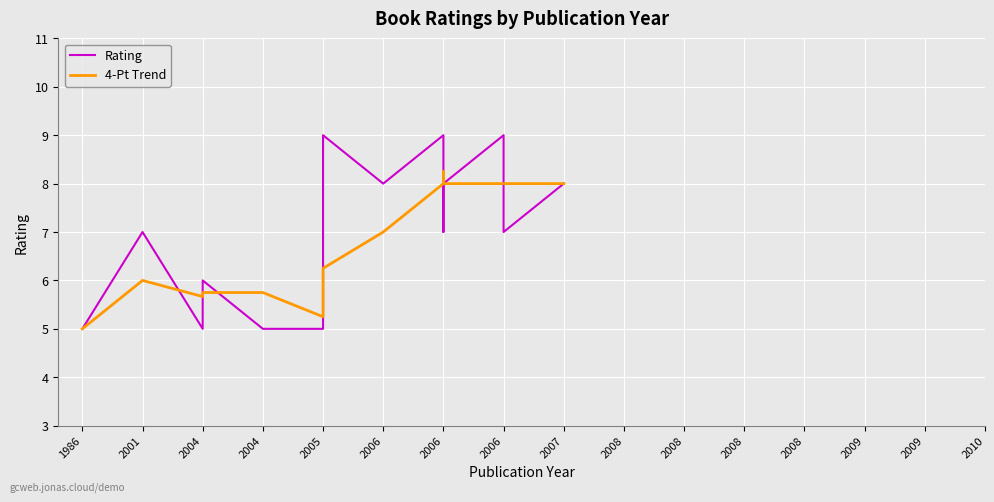

What are all the series names shown in the legend?

Rating, 4-Pt Trend